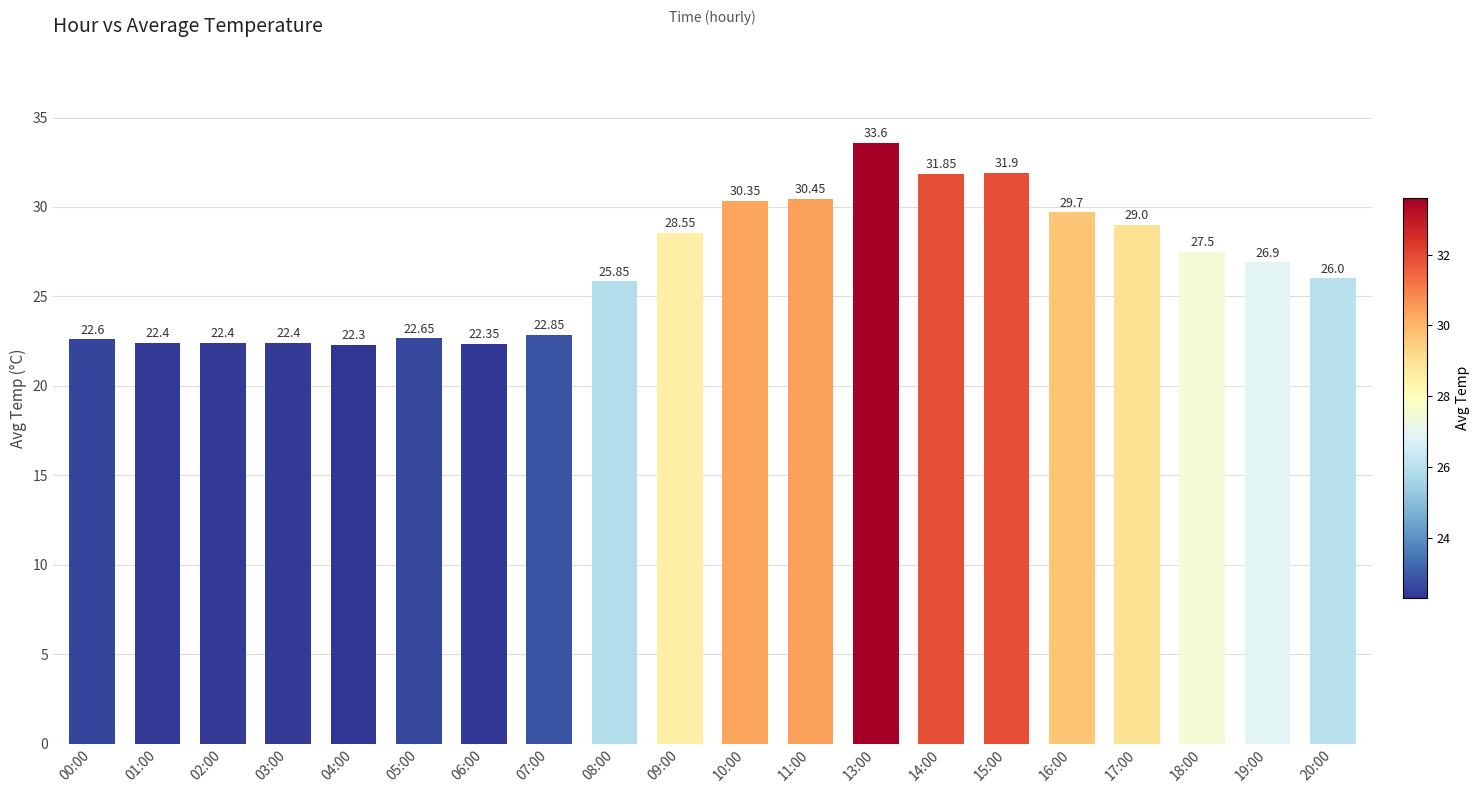

What is the label of the 11th bar from the left?

10:00